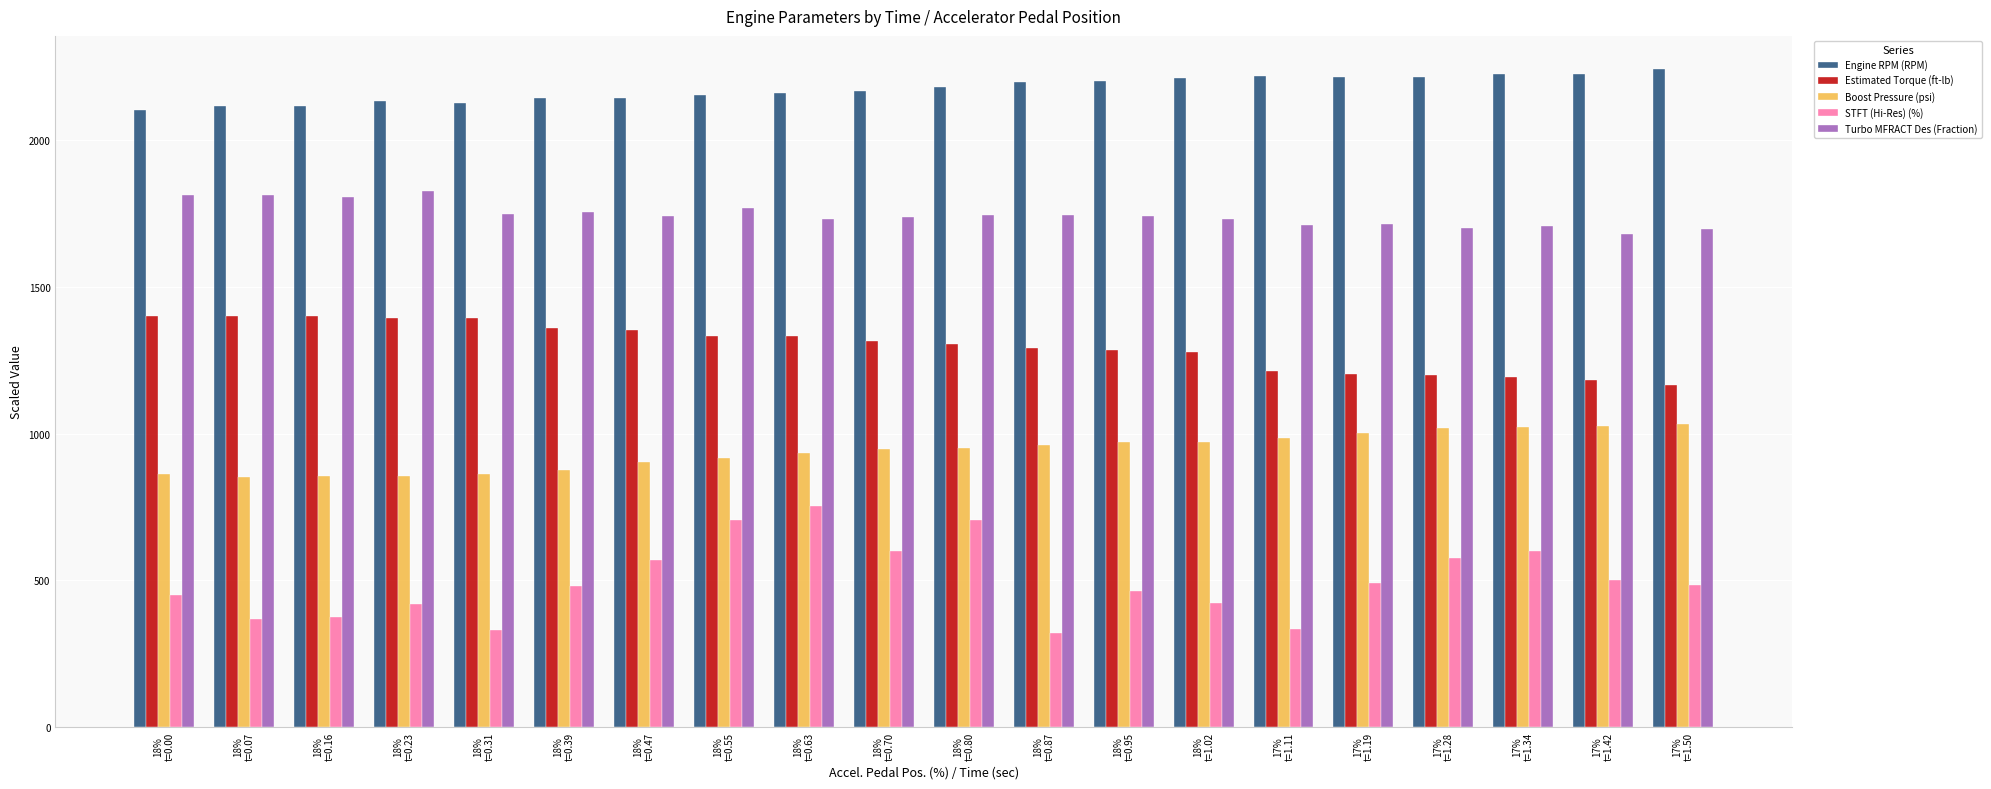

Is the value of Boost Pressure (psi) at 18%
t=0.31 greater than the value of Engine RPM (RPM) at 18%
t=0.95?

No